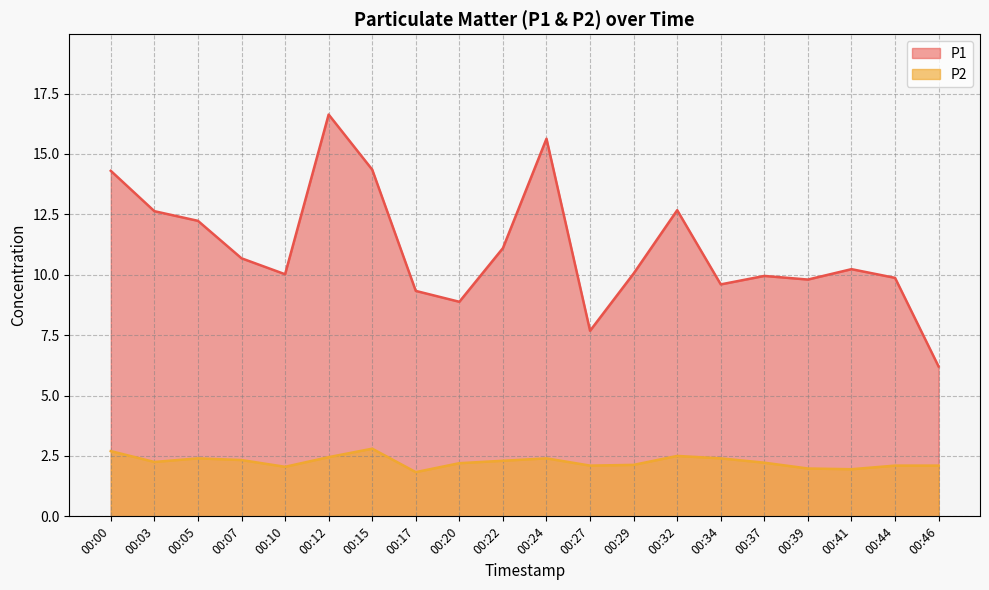

Rank the series at 00:32 from highest to lowest value.

P1, P2